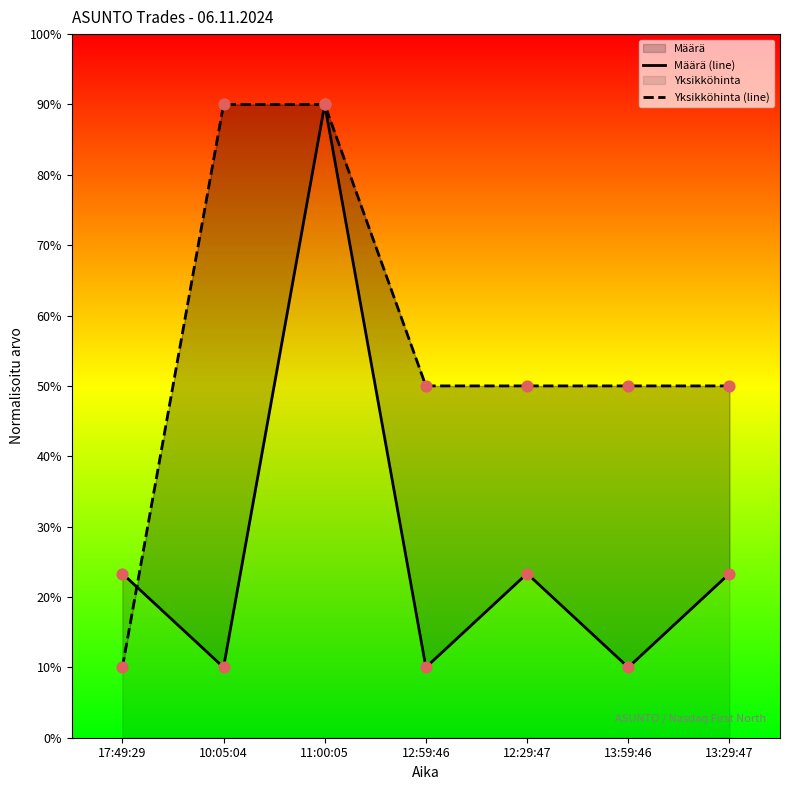

Is the value of Yksikköhinta (line) at 12:59:46 greater than the value of Määrä (line) at 10:05:04?

Yes